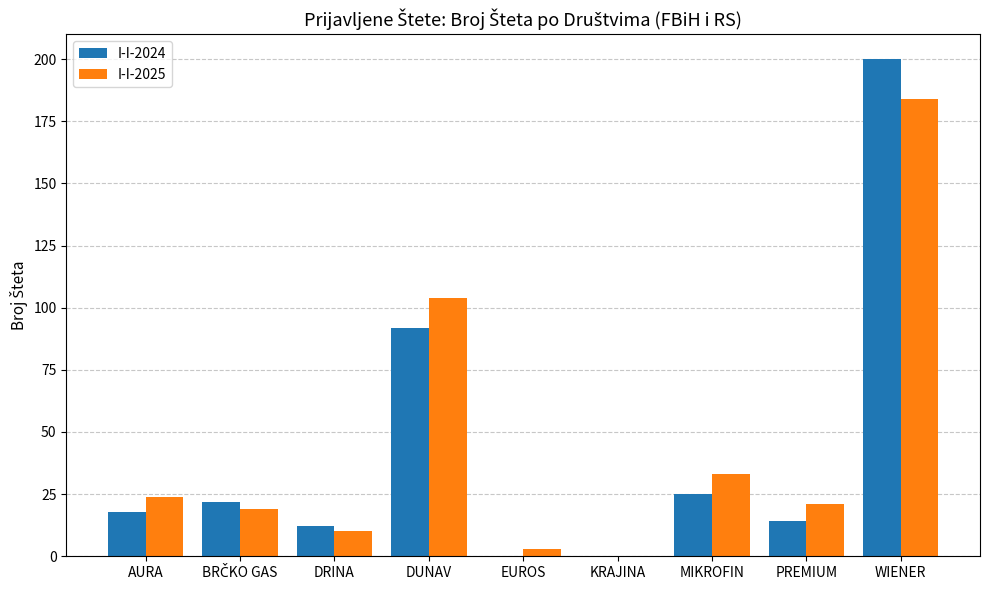

Where is I-I-2024 nearest to the value 100?

DUNAV